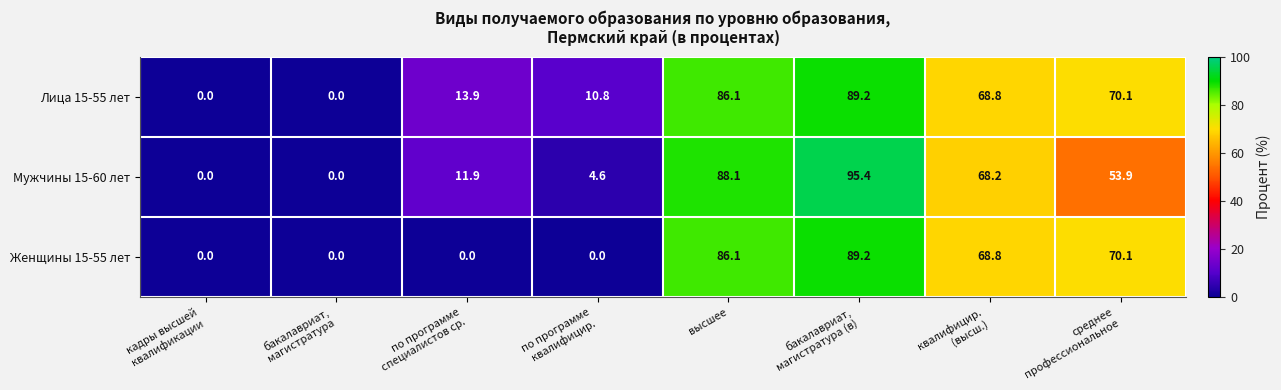

What is the difference between the second highest and second lowest values in the Женщины 15-55 лет series?

86.1